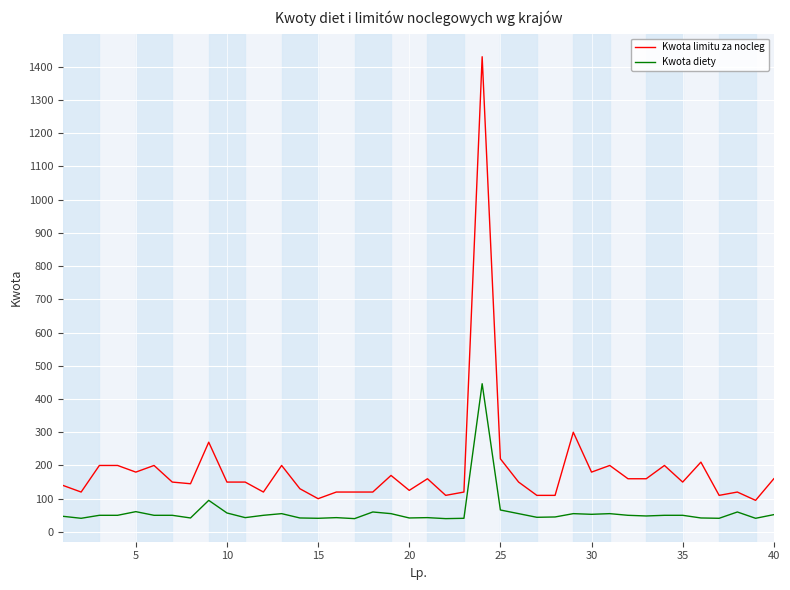

True or false: Kwota limitu za nocleg and Kwota diety cross at least once.

False